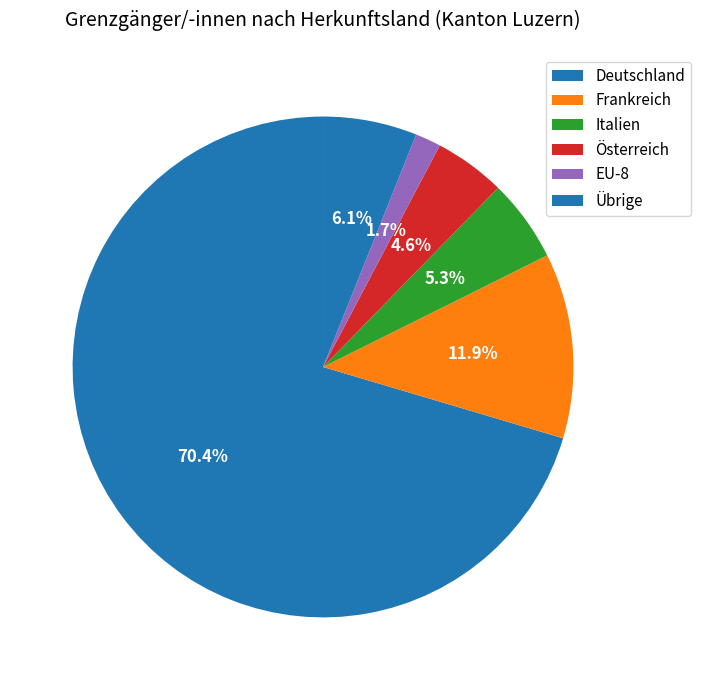

How many segments does this pie chart have?

6